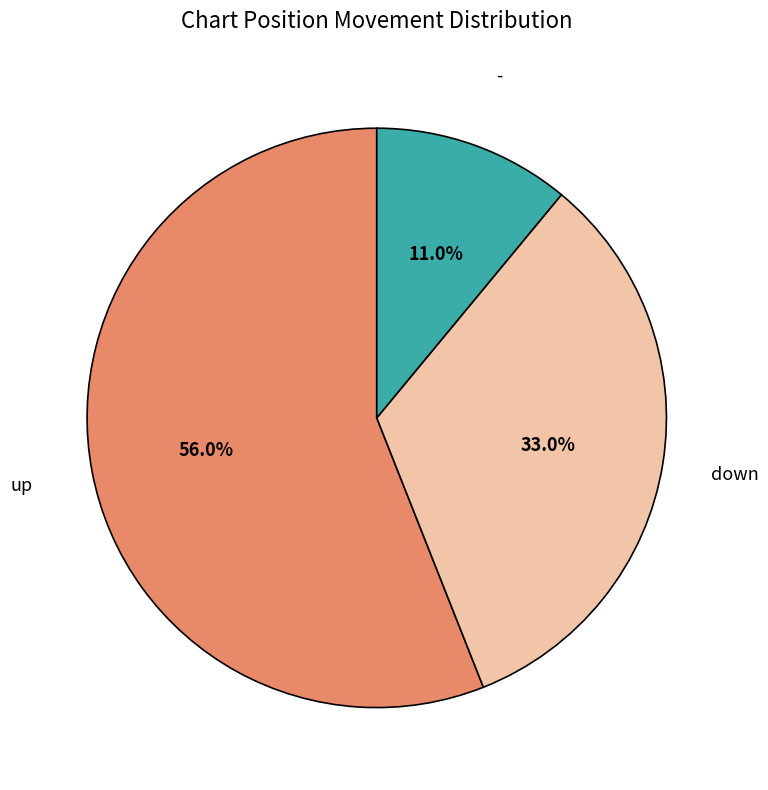

Does any single category account for the majority?

Yes